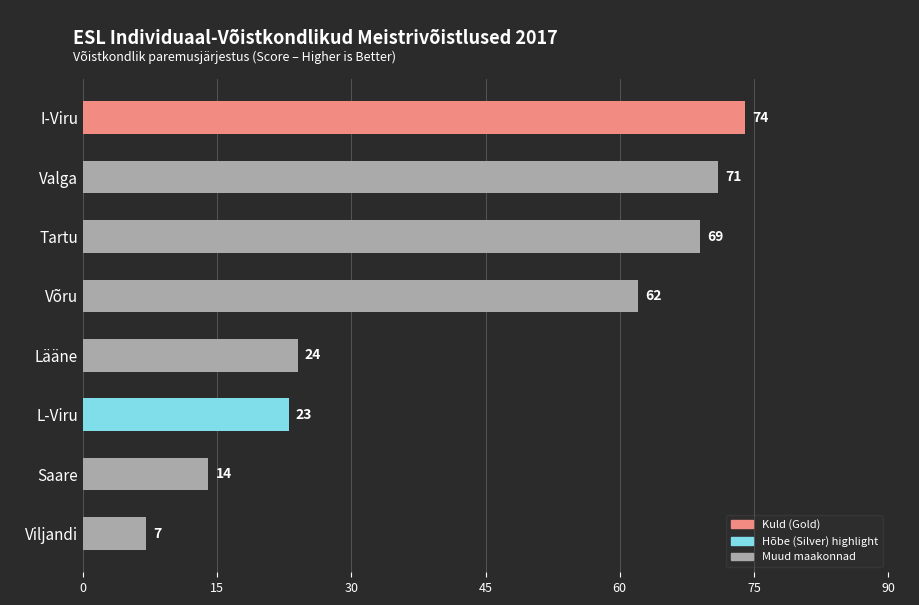

Rank the categories by value from highest to lowest.

I-Viru, Valga, Tartu, Võru, Lääne, L-Viru, Saare, Viljandi